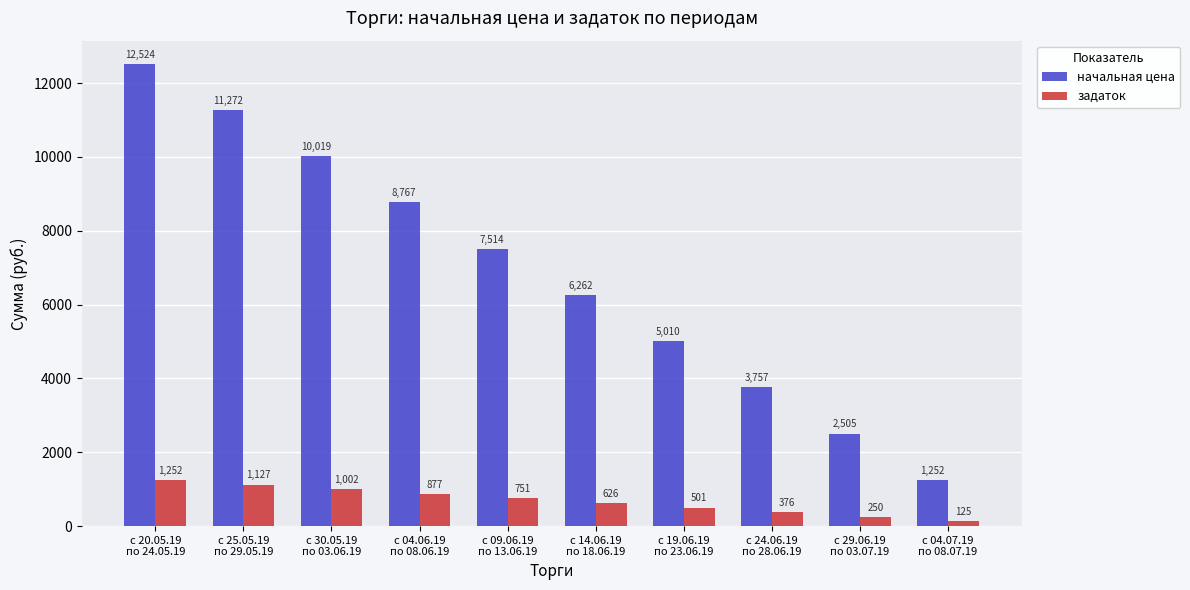

Rank the series by their maximum value, from highest to lowest.

начальная цена, задаток